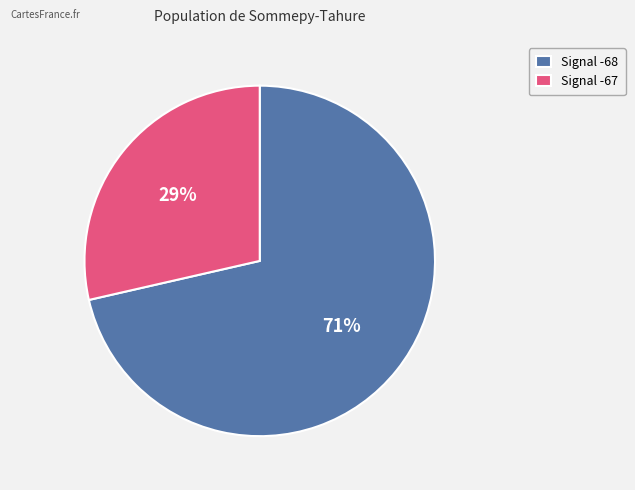

To the nearest percent, what percentage of the pie is Signal -67?

29%